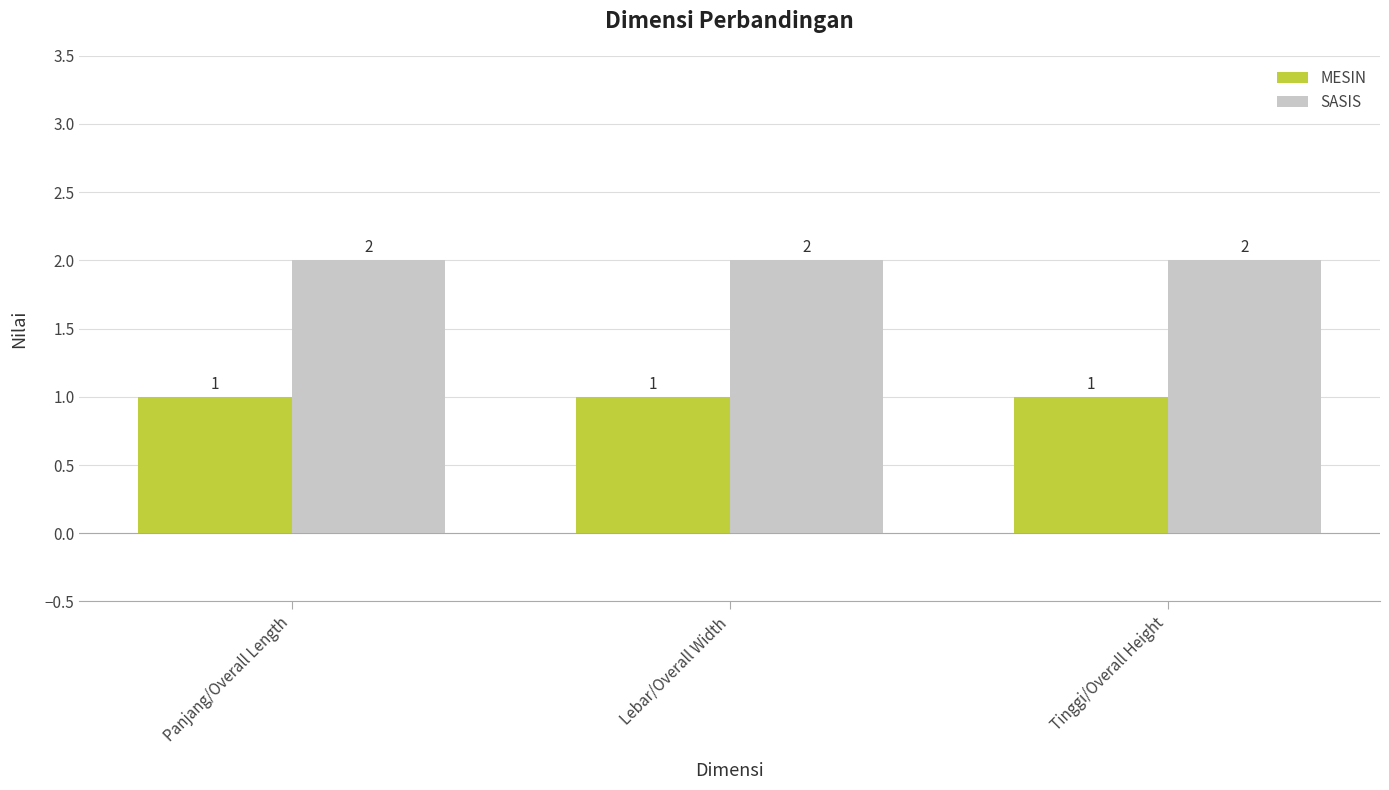

The value of MESIN at Tinggi/Overall Height is 1. True or false?

True